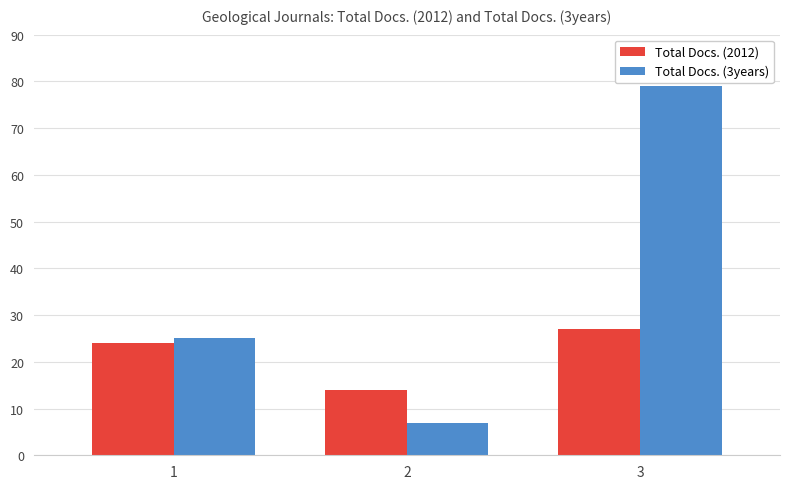

What is the spread (max minus min) of values at 3?

52